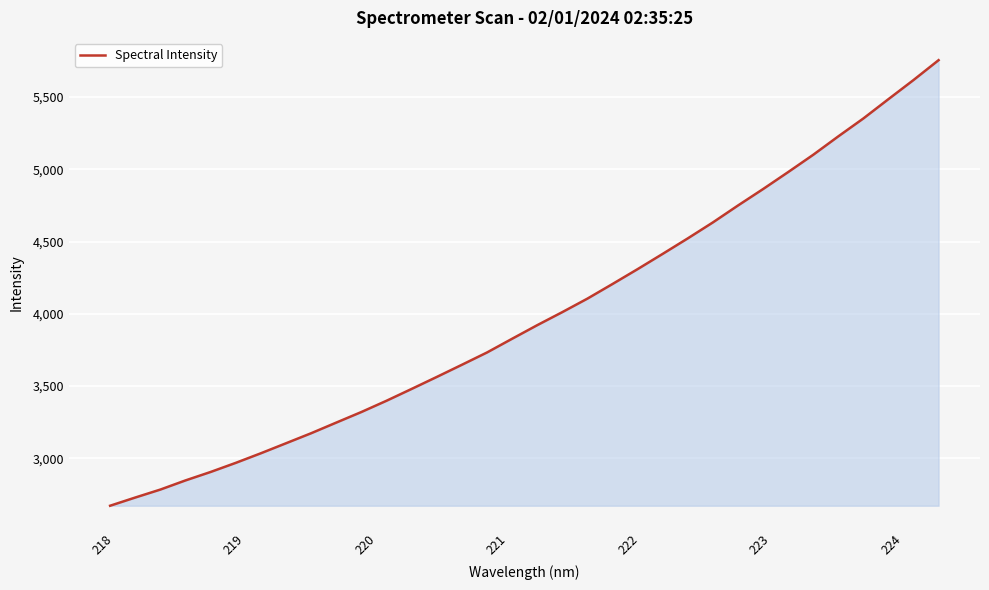

What is the maximum value shown in the chart?

5755.1